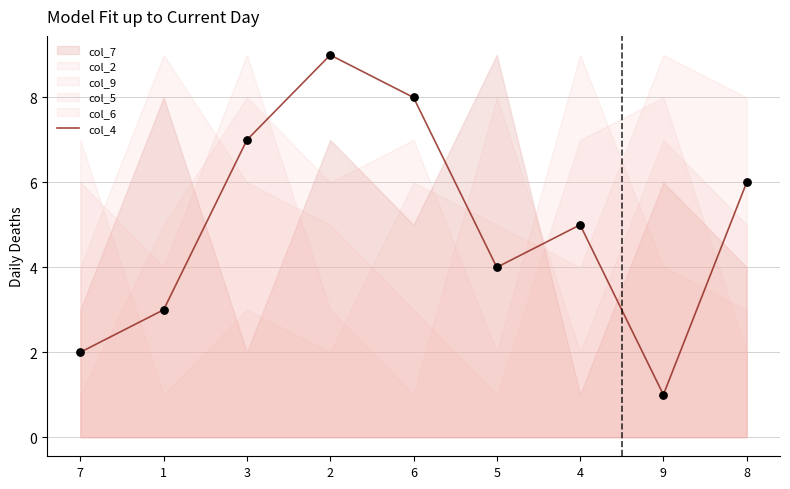

What is the change in value from 6 to 8?

-2